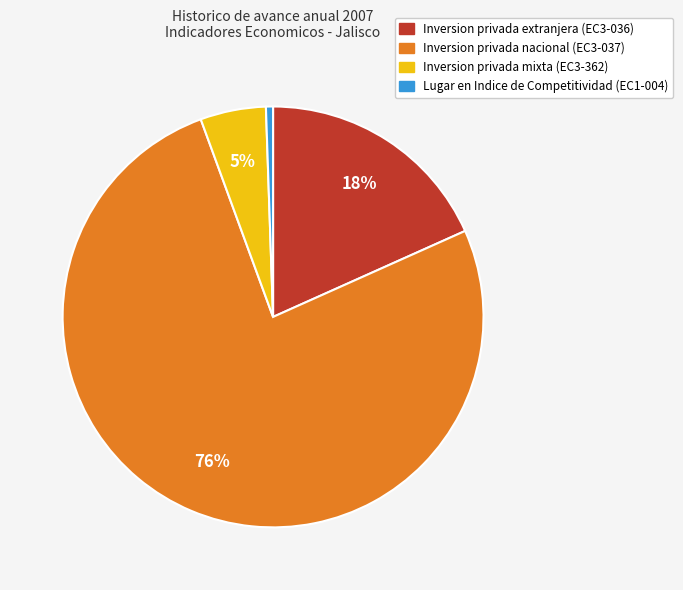

To the nearest percent, what is the average slice percentage?

25%